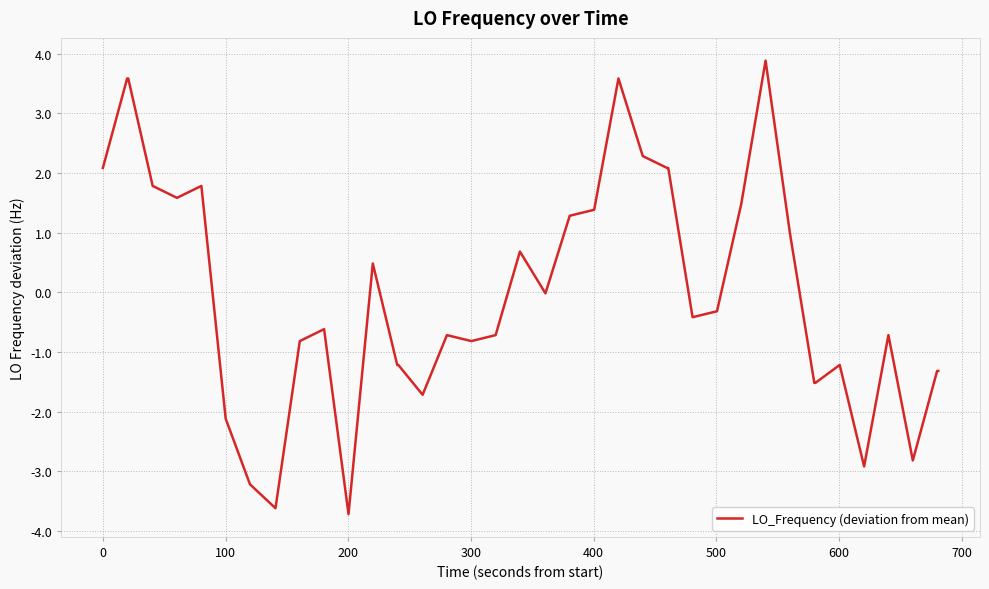

What is the minimum value shown in the chart?

-3.7